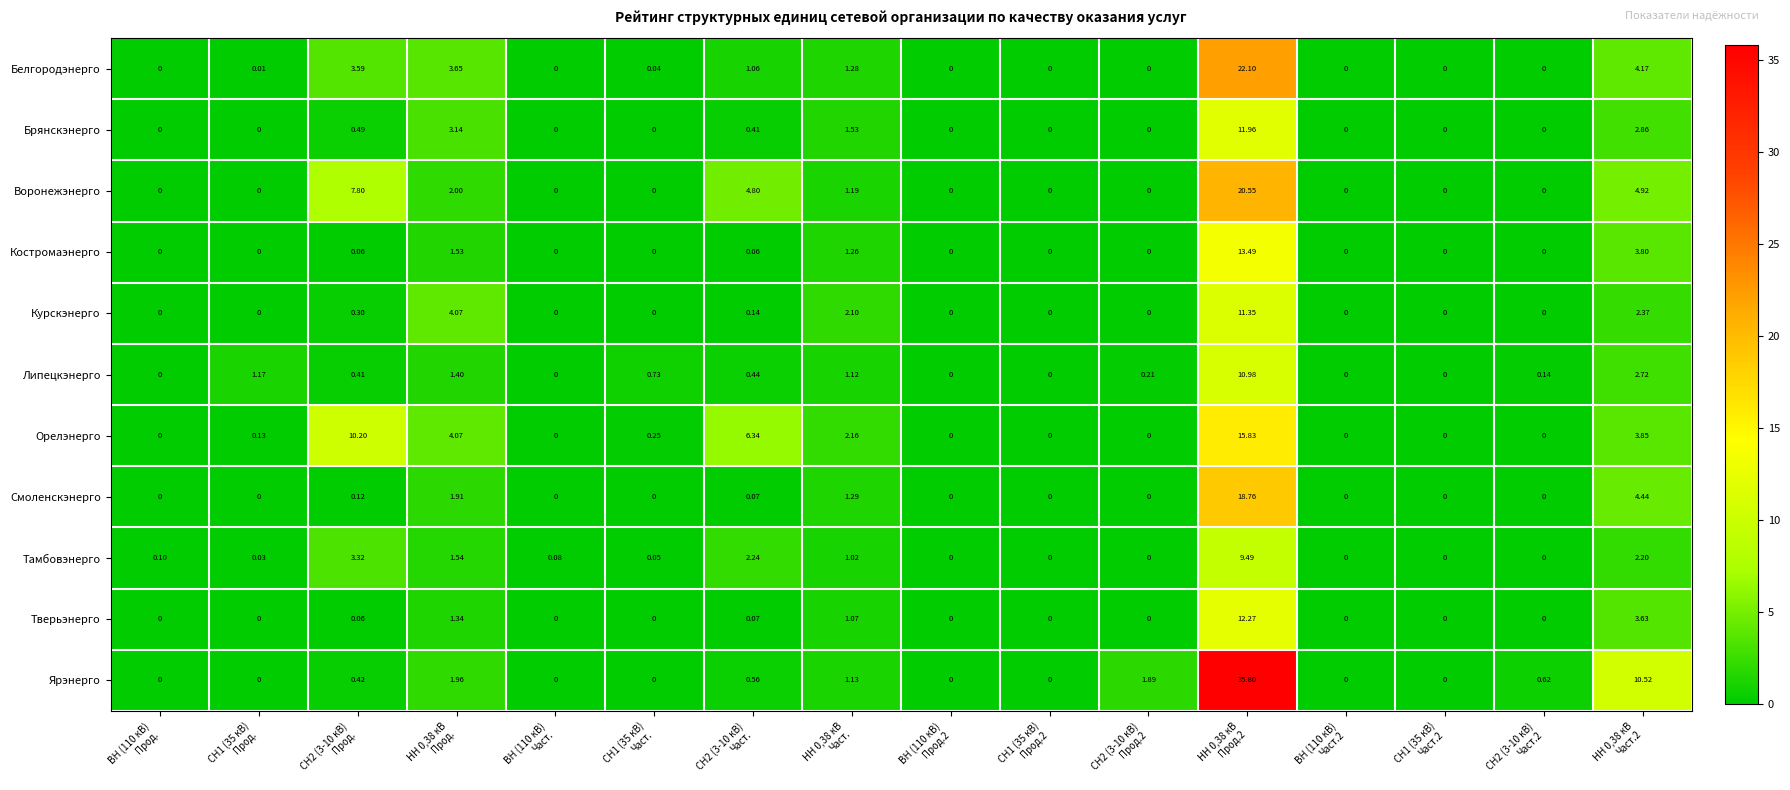

Which series has the largest total across all categories?

Ярэнерго